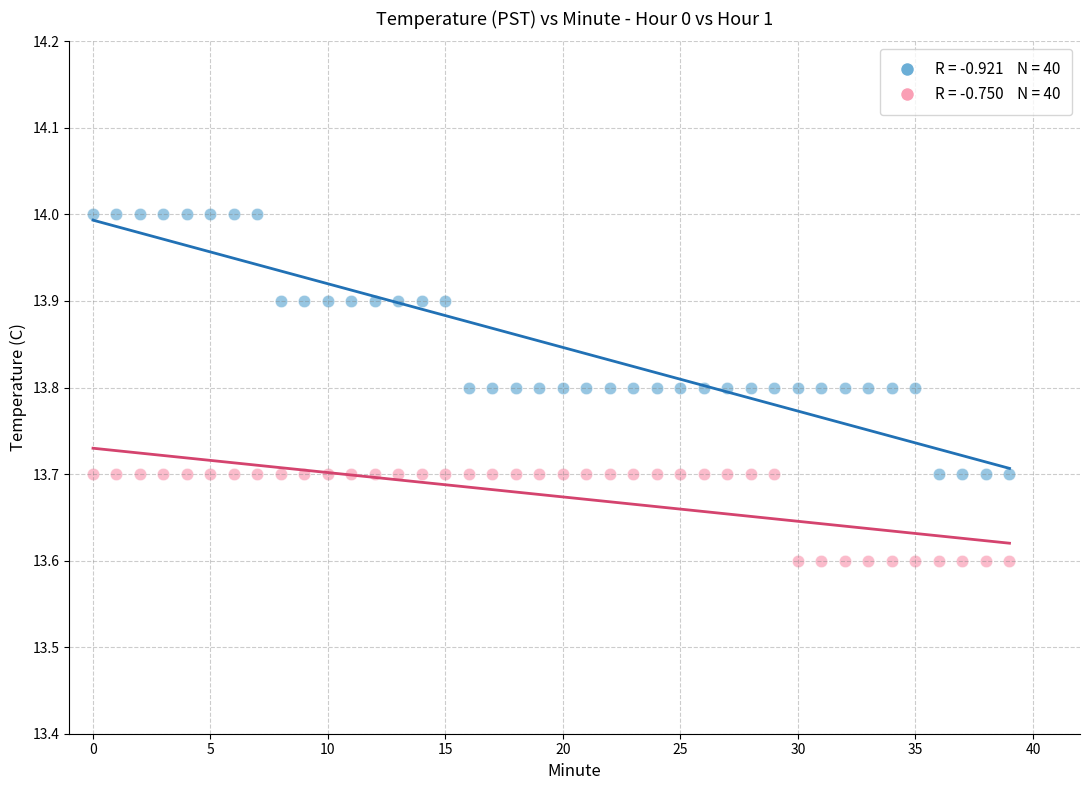

Across all data points, what is the range of Y values (max minus min)?

0.4